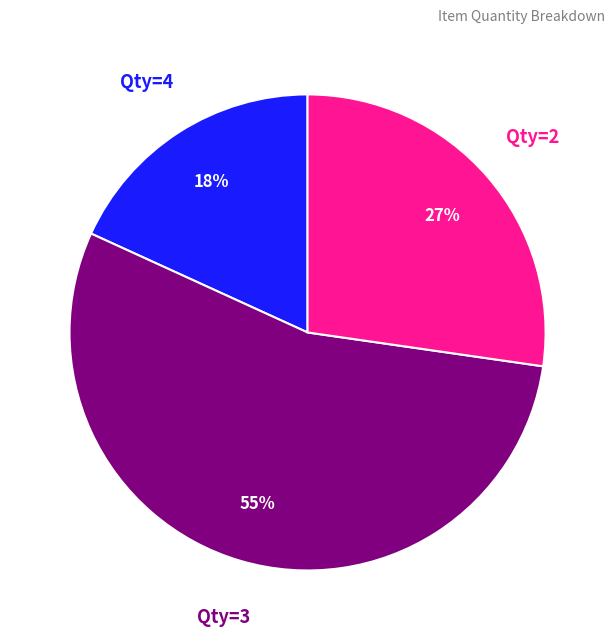

Which has a higher value, Qty=3 or Qty=4?

Qty=3